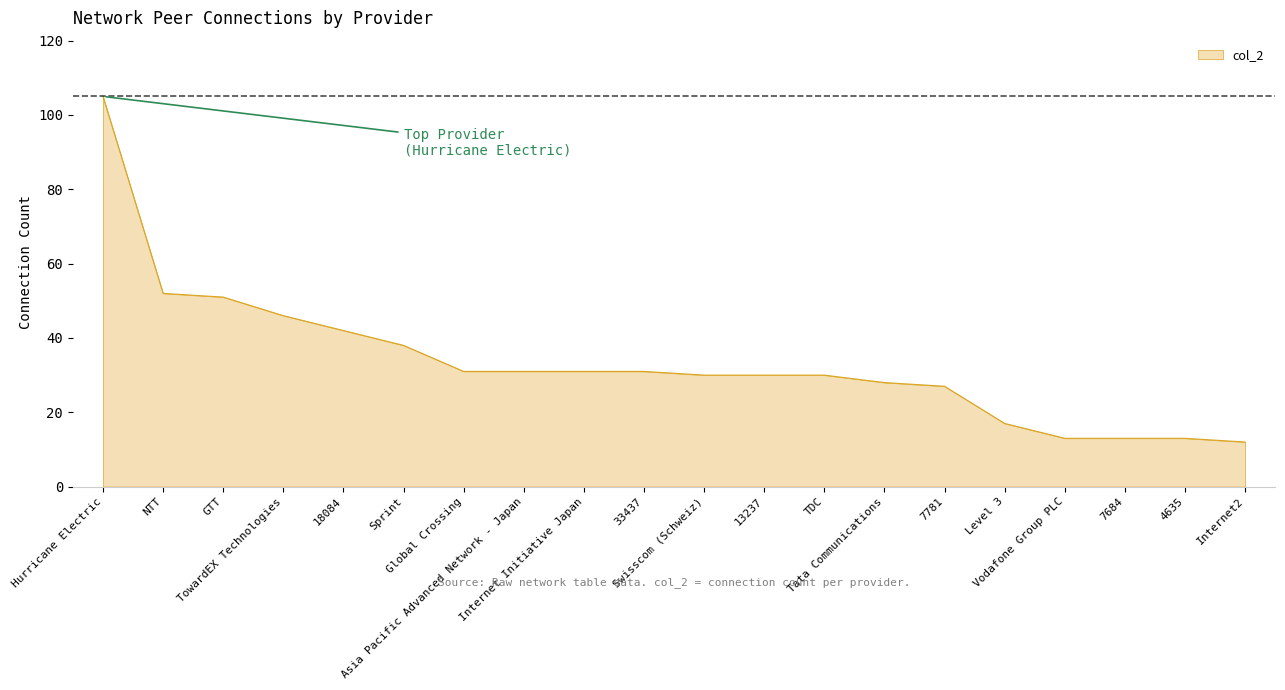

What is the change in value from 13237 to Vodafone Group PLC?

-17